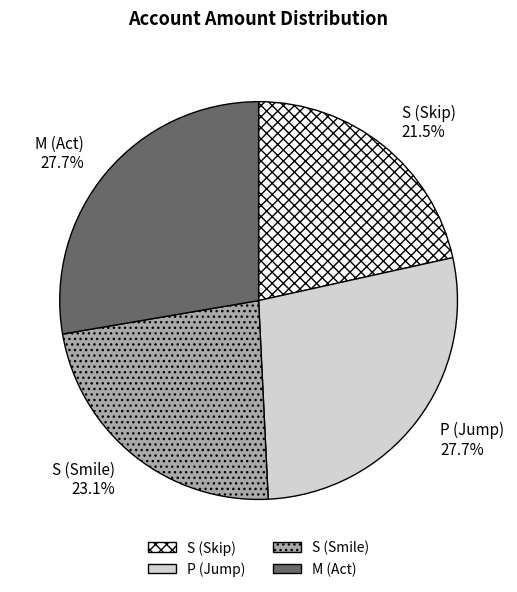

Is S (Skip) the majority of the pie?

No